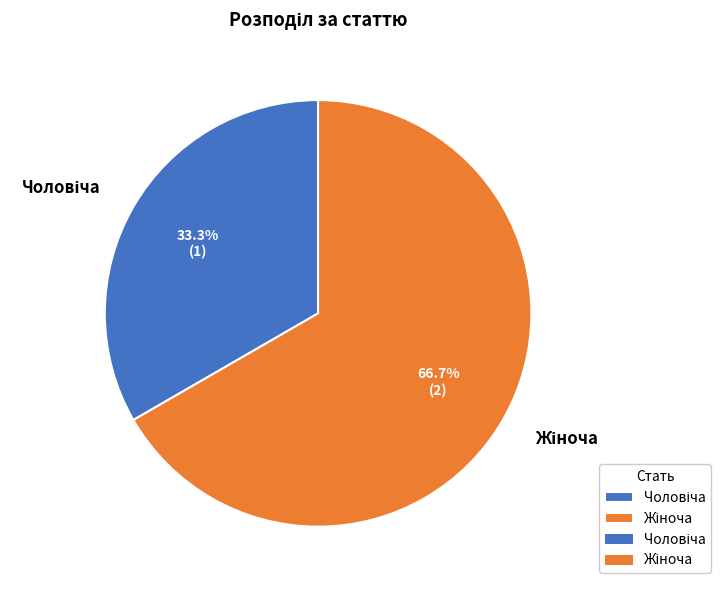

How many slices are in this pie chart?

2